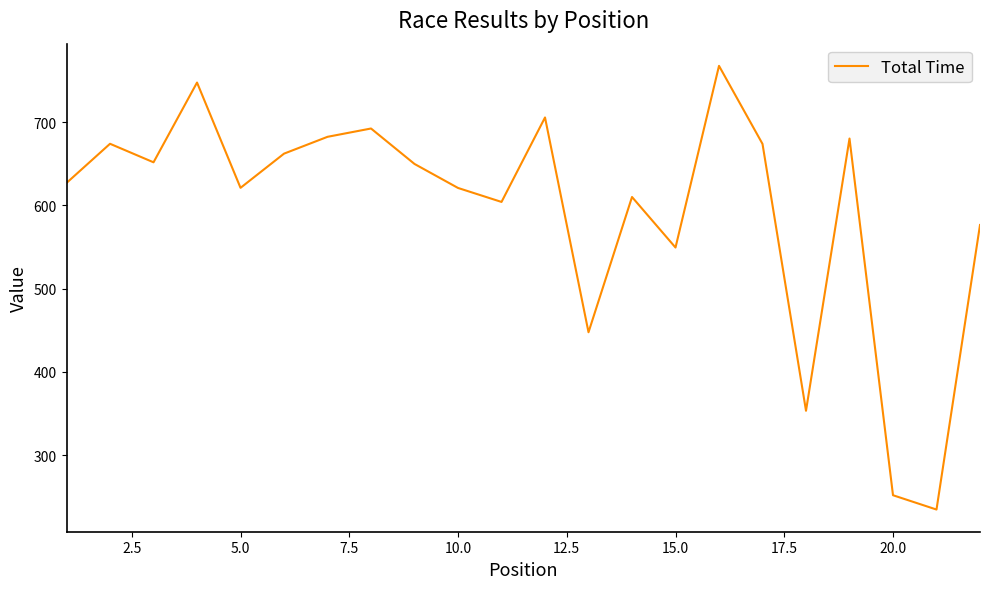

How many values are below 649?

11